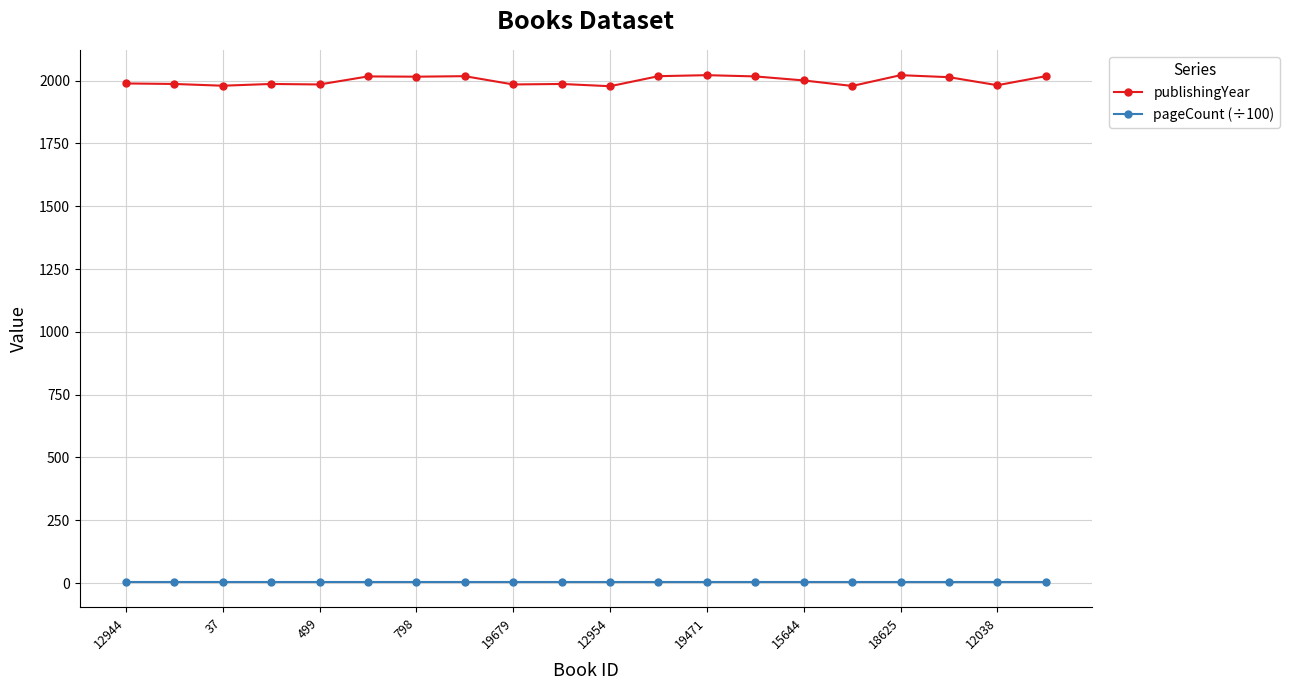

List the series in order of their peak value, lowest first.

pageCount (÷100), publishingYear